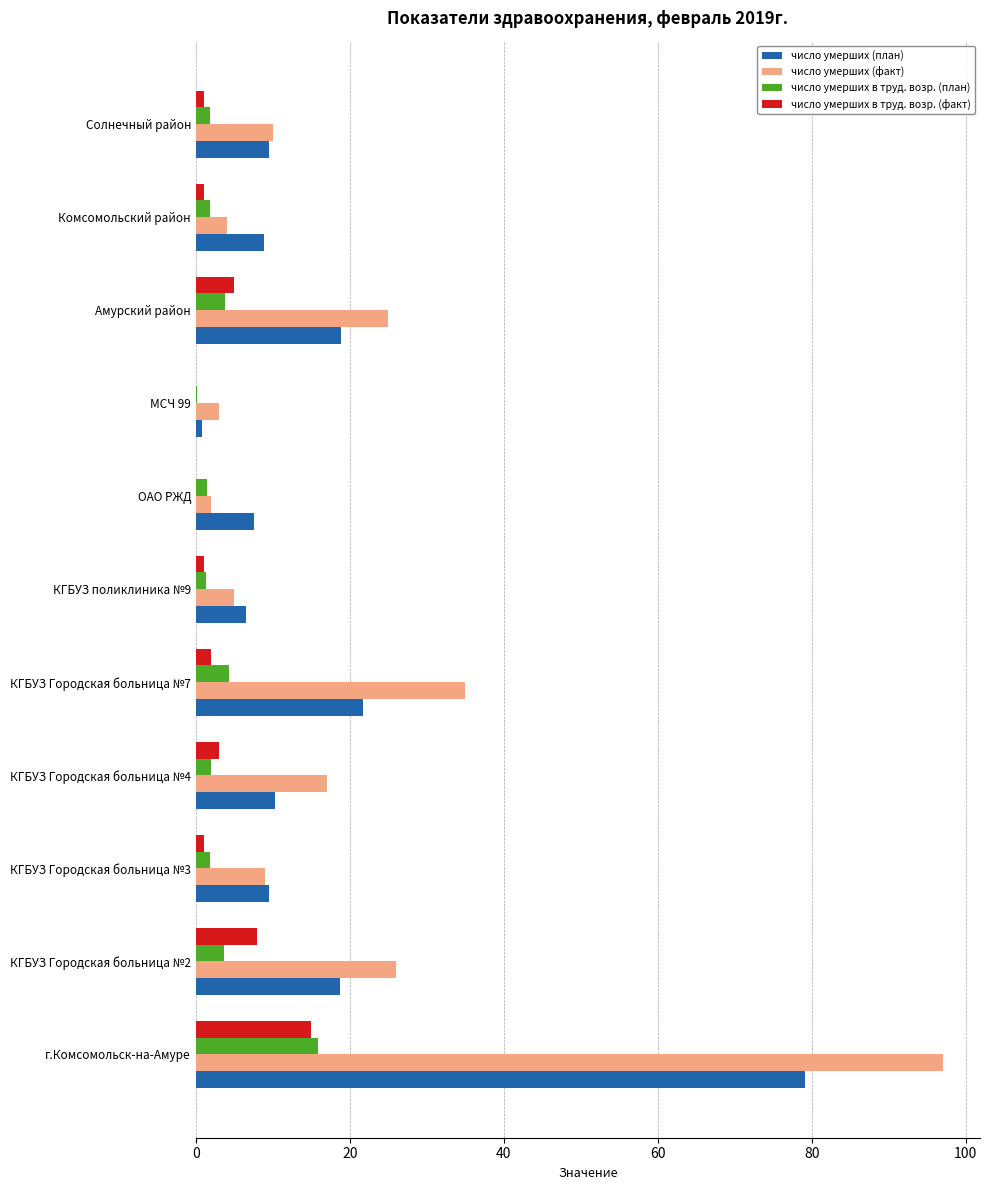

At which category is the sum across all series the highest?

г.Комсомольск-на-Амуре